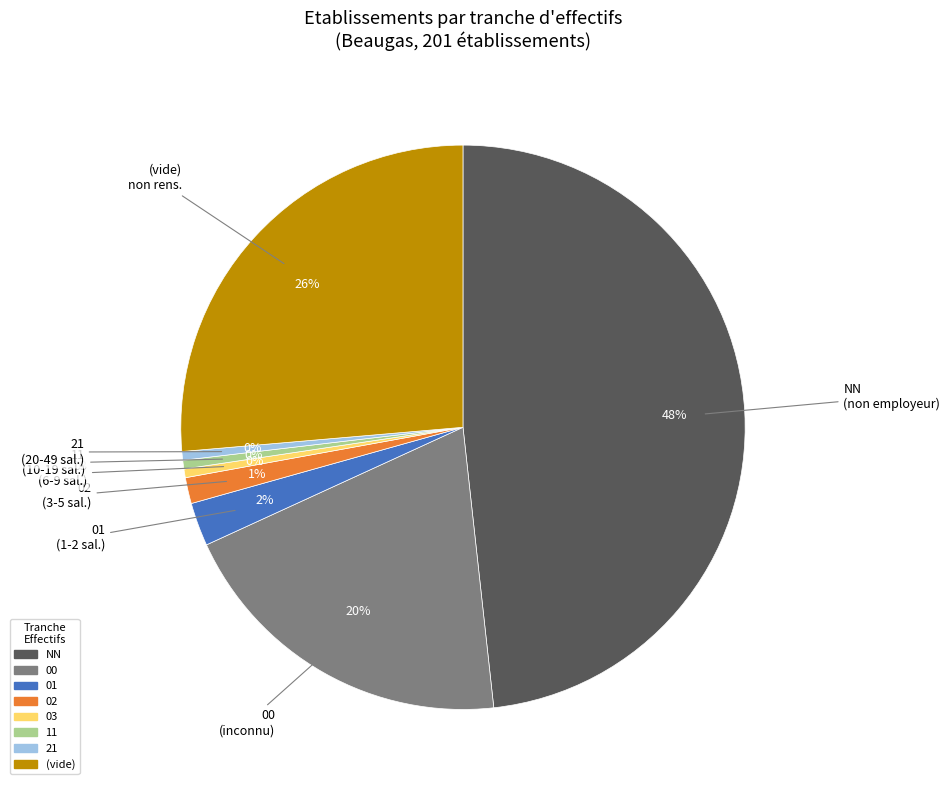

Is there a majority slice in this chart?

No